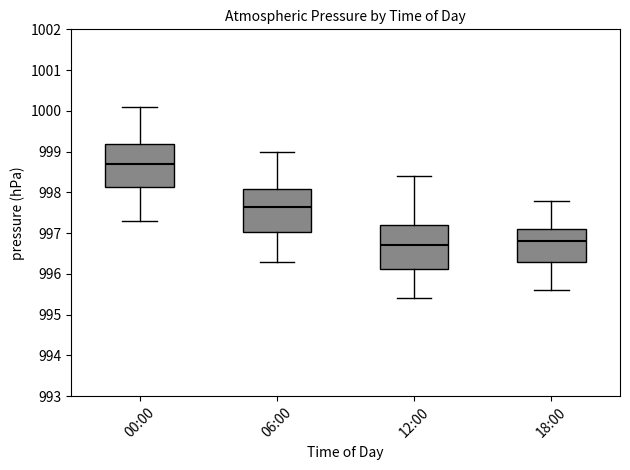

Where is the lower edge of the box for 00:00 on the y-axis? The values are not printed on the chart, so give them approximately, as read against the axis.

998.1